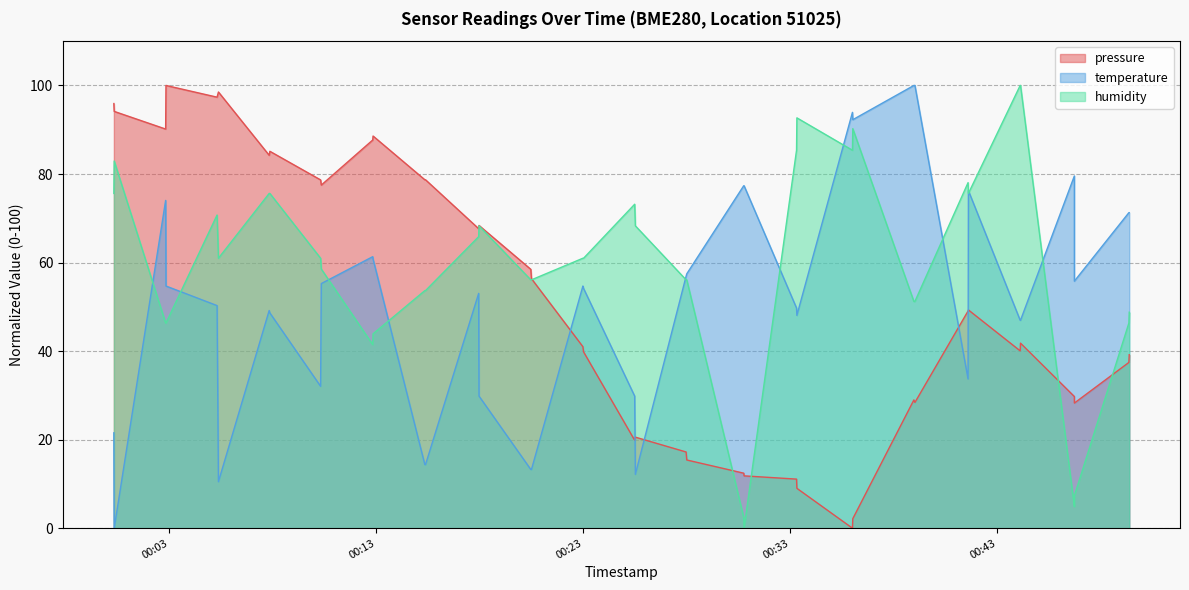

Which series has the largest range (max minus min)?

pressure